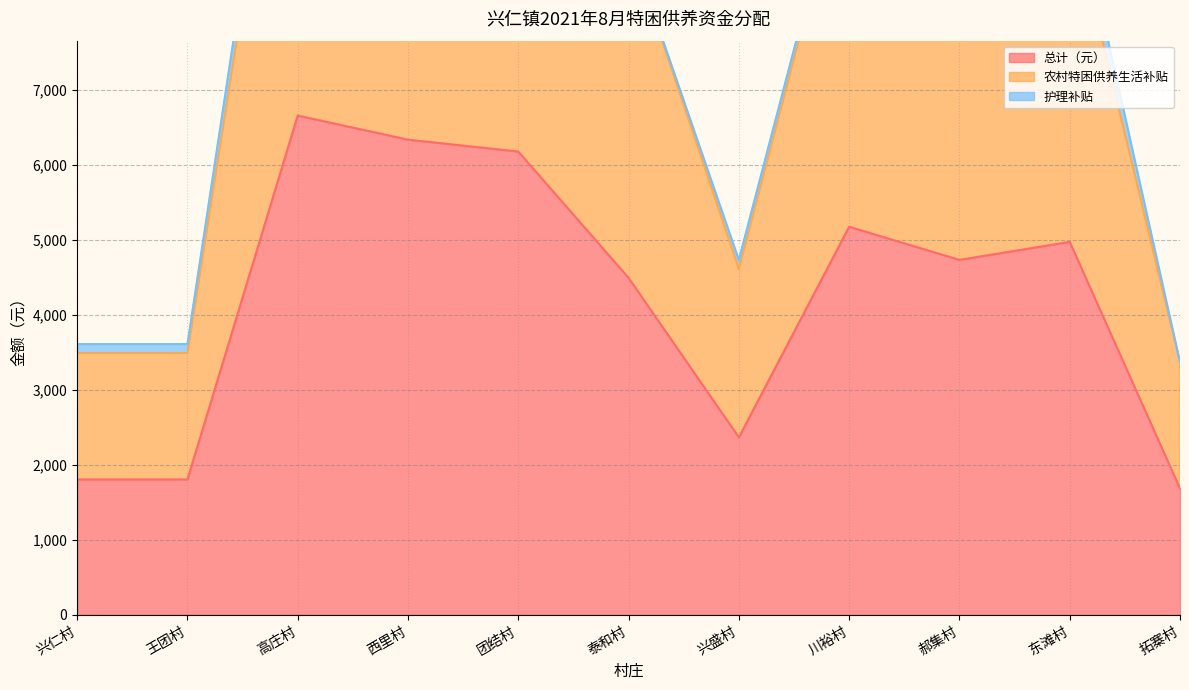

How many values in the 总计（元） series exceed 4736?

5